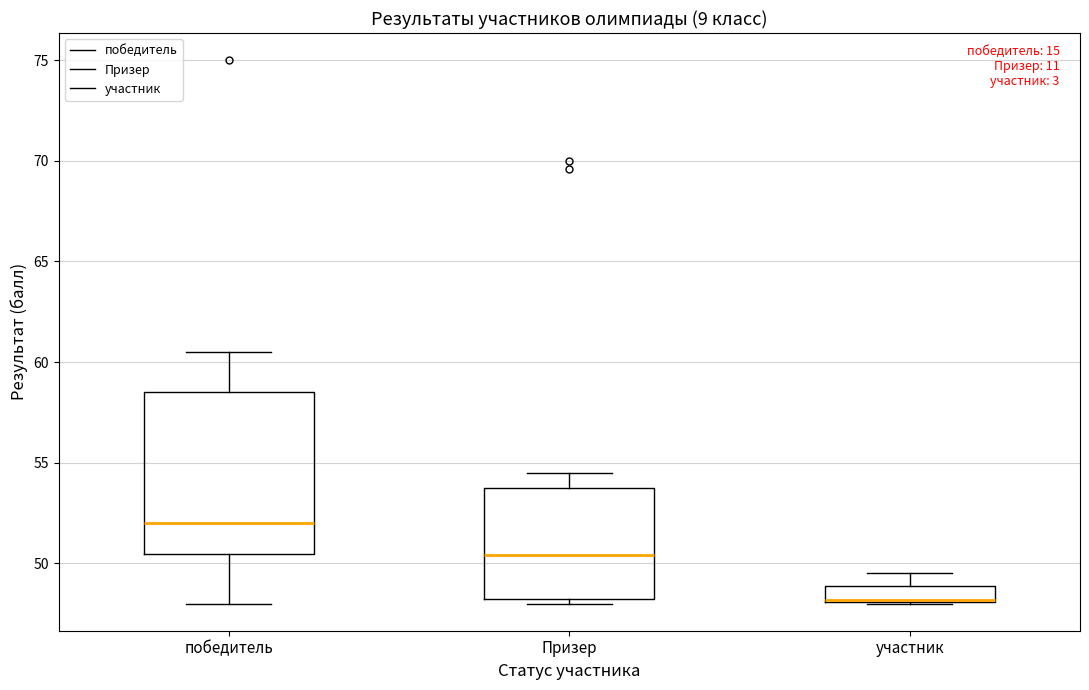

Reading left to right, transcribe this box plot: for each box, give where its median line is, the range the box spans, and where its two whiskers end, as read against the y-axis. The values are not printed on the chart, so give them approximately, as read against the axis.

победитель: median 52.0, box 50.5 to 58.5, whiskers 48.0 to 60.5
Призер: median 50.5, box 48.5 to 54.0, whiskers 48.0 to 54.5
участник: median 48.0 (drawn on the box's lower edge), box 48.0 to 49.0, whiskers 48.0 to 49.5